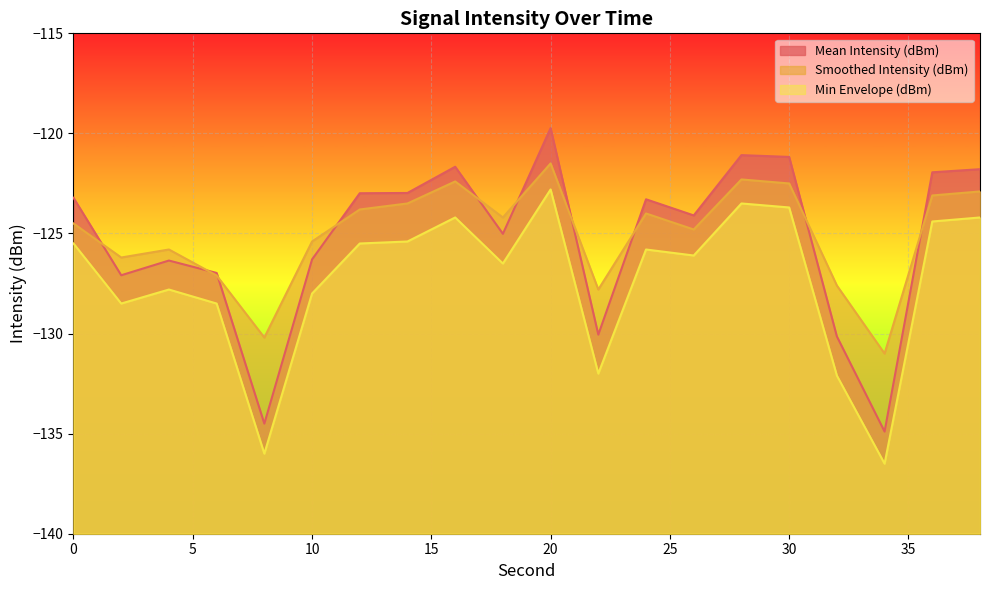

What is the spread (max minus min) of values at 32?

4.5